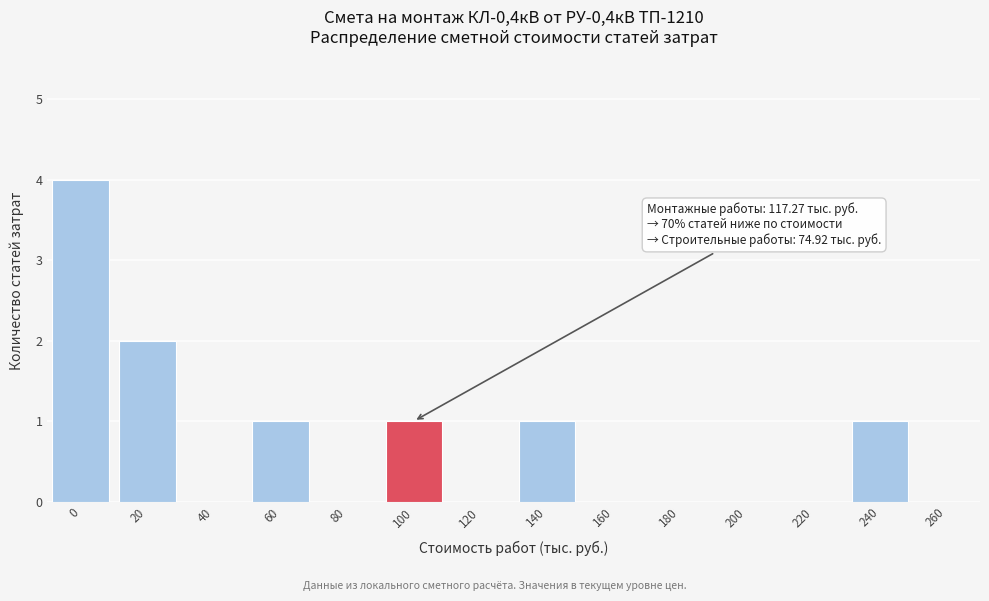

Reading right to left, list all the values displayed in this chart.

260=0	240=1	220=0	200=0	180=0	160=0	140=1	120=0	100=1	80=0	60=1	40=0	20=2	0=4